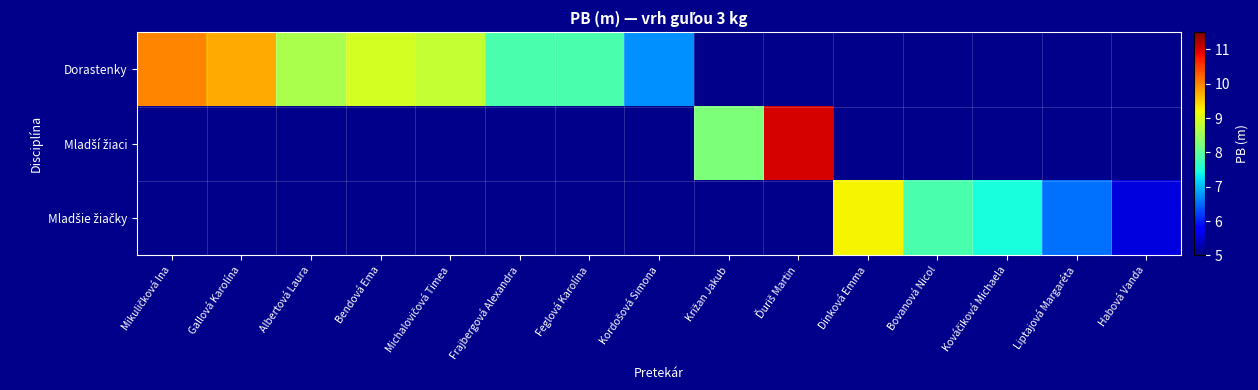

Which series has the widest spread of values?

Dorastenky